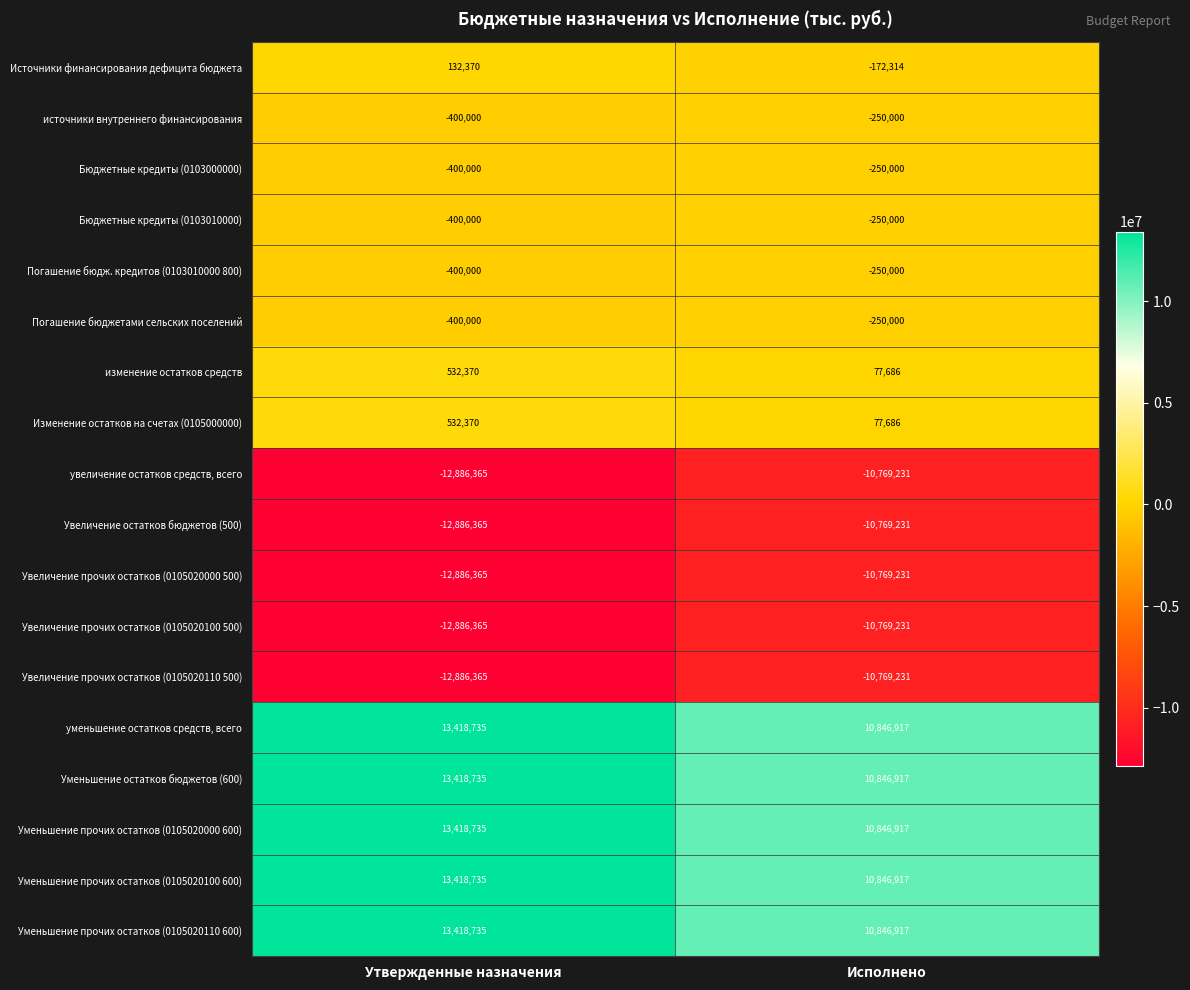

What is the difference between the источники внутреннего финансирования values at Утвержденные назначения and Исполнено?

150000